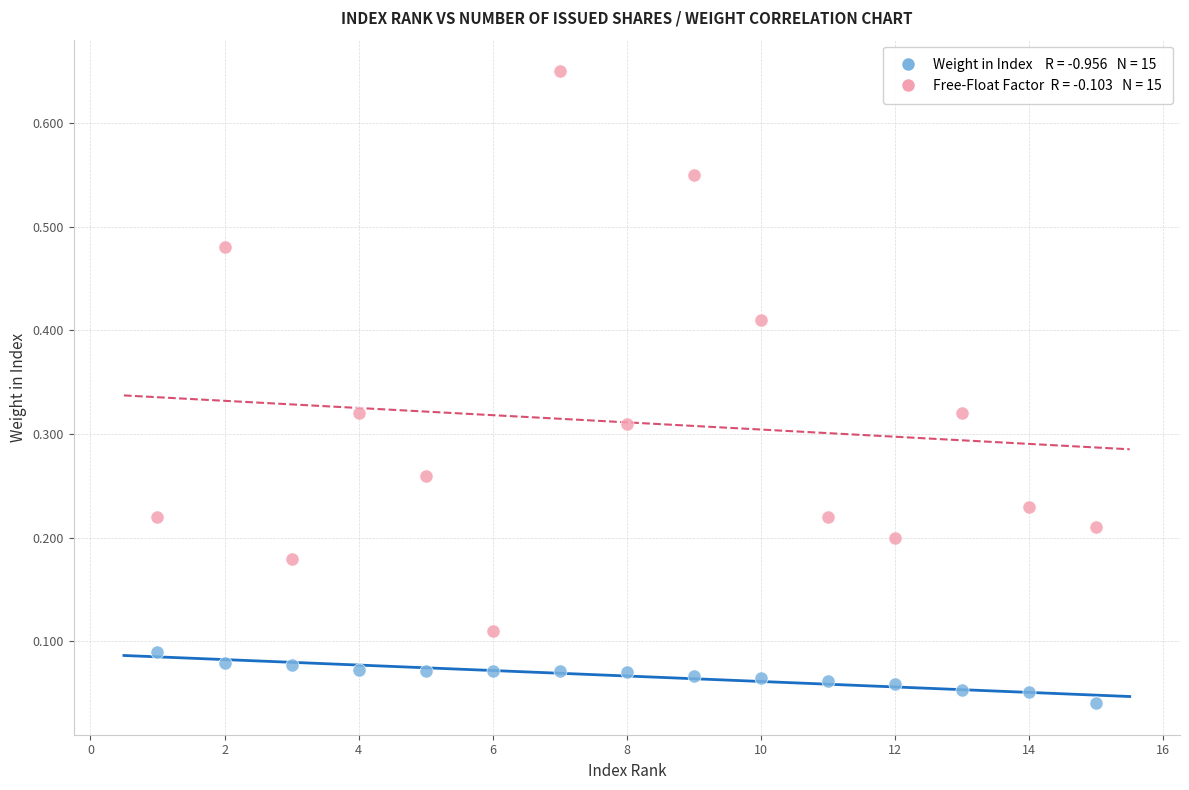

How many data points are displayed?

30